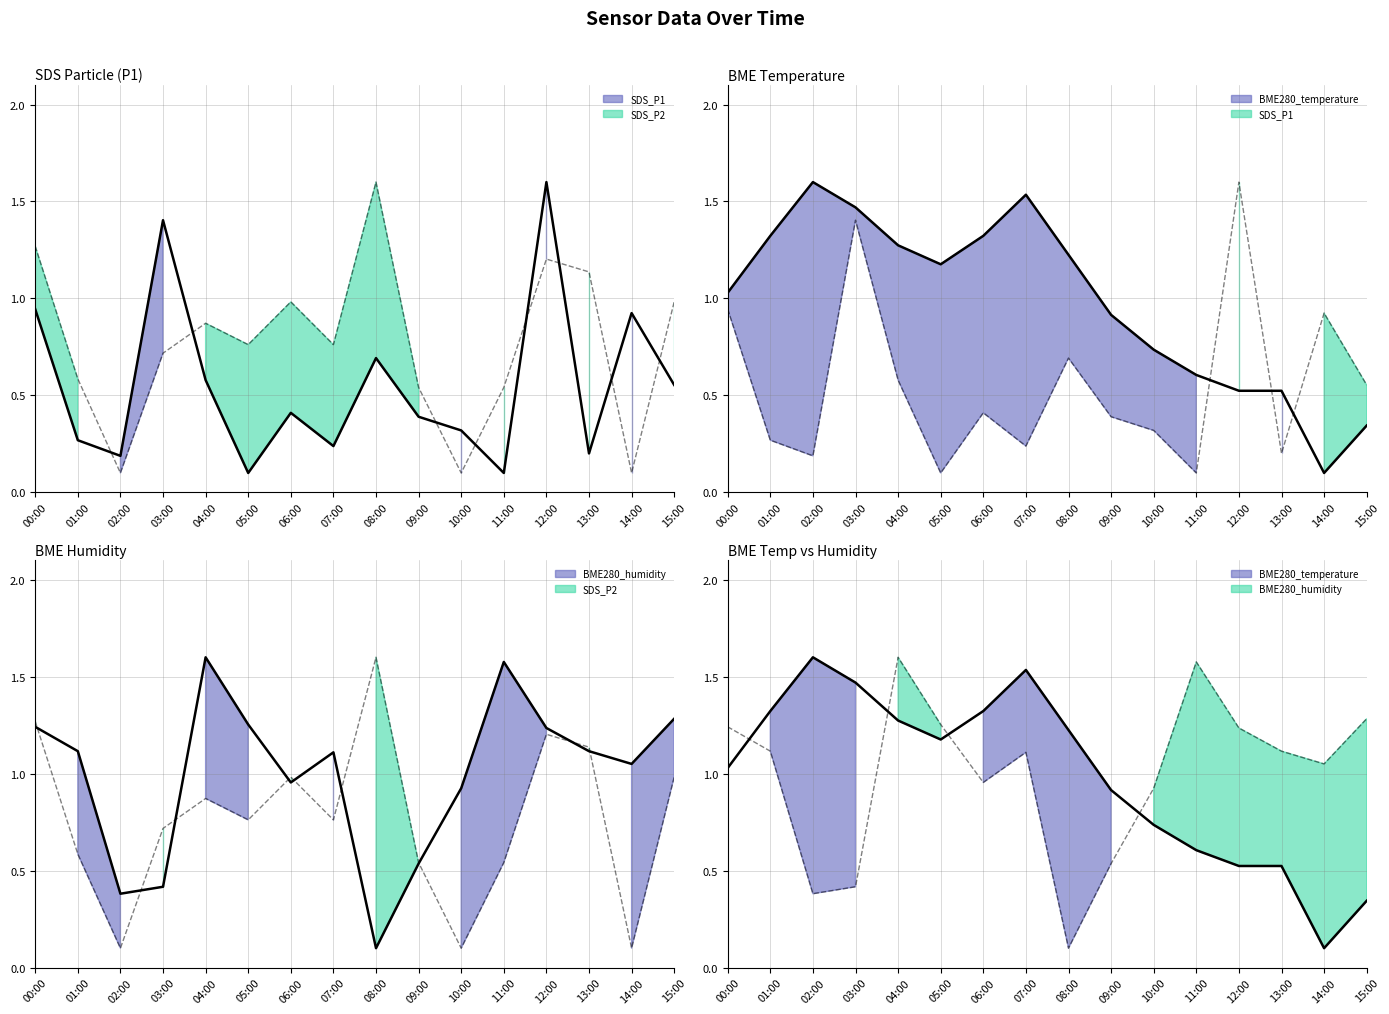

How many values in the BME280_humidity series exceed 1?

10